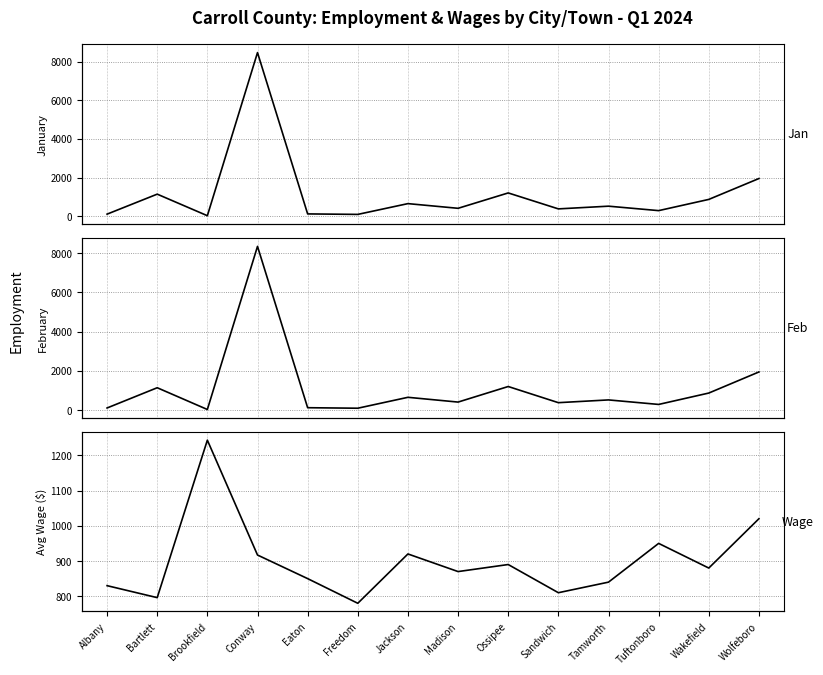

What position from the left is Jackson?

7